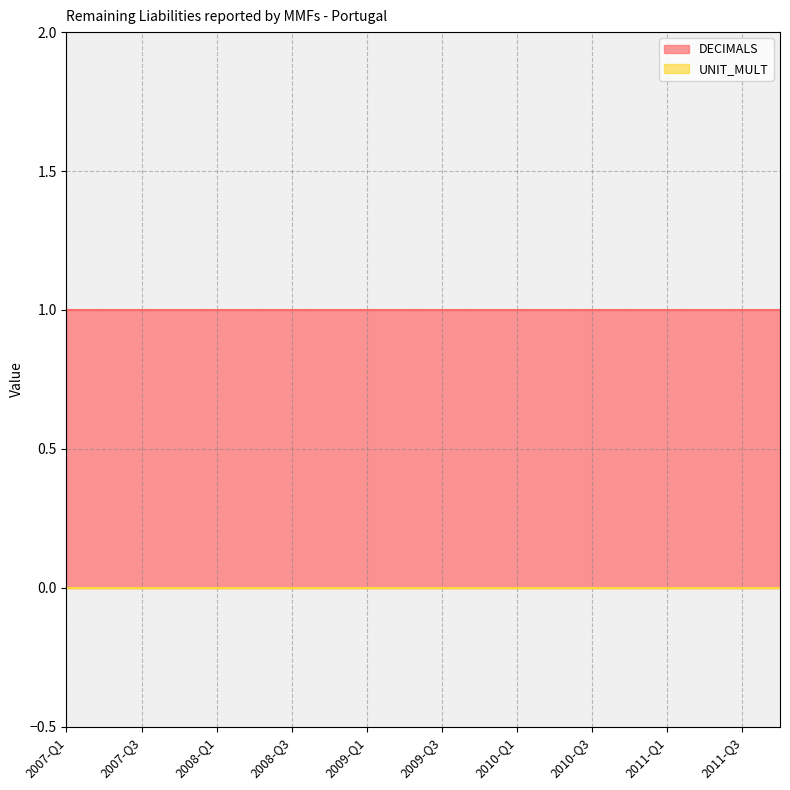

Does the chart display data point markers on the line(s)?

No